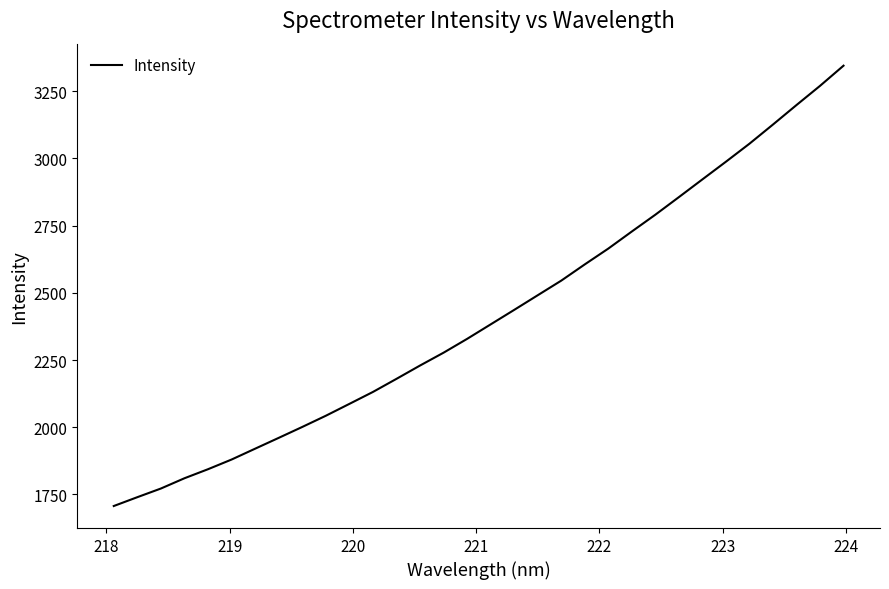

Is this an area chart (filled region under the line)?

No